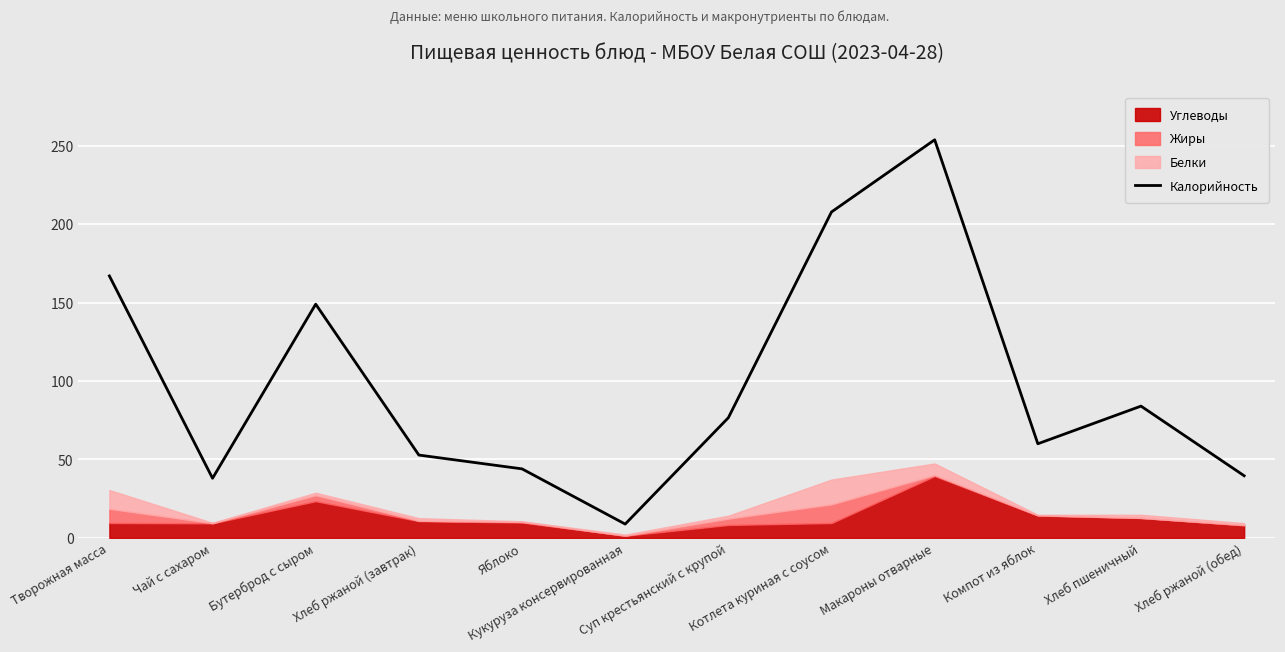

Reading left to right, transcribe all the data shown in this chart.

167.0	38.0	149.0	52.8	44.0	8.8	76.6	207.8	253.8	60.0	84.0	39.6